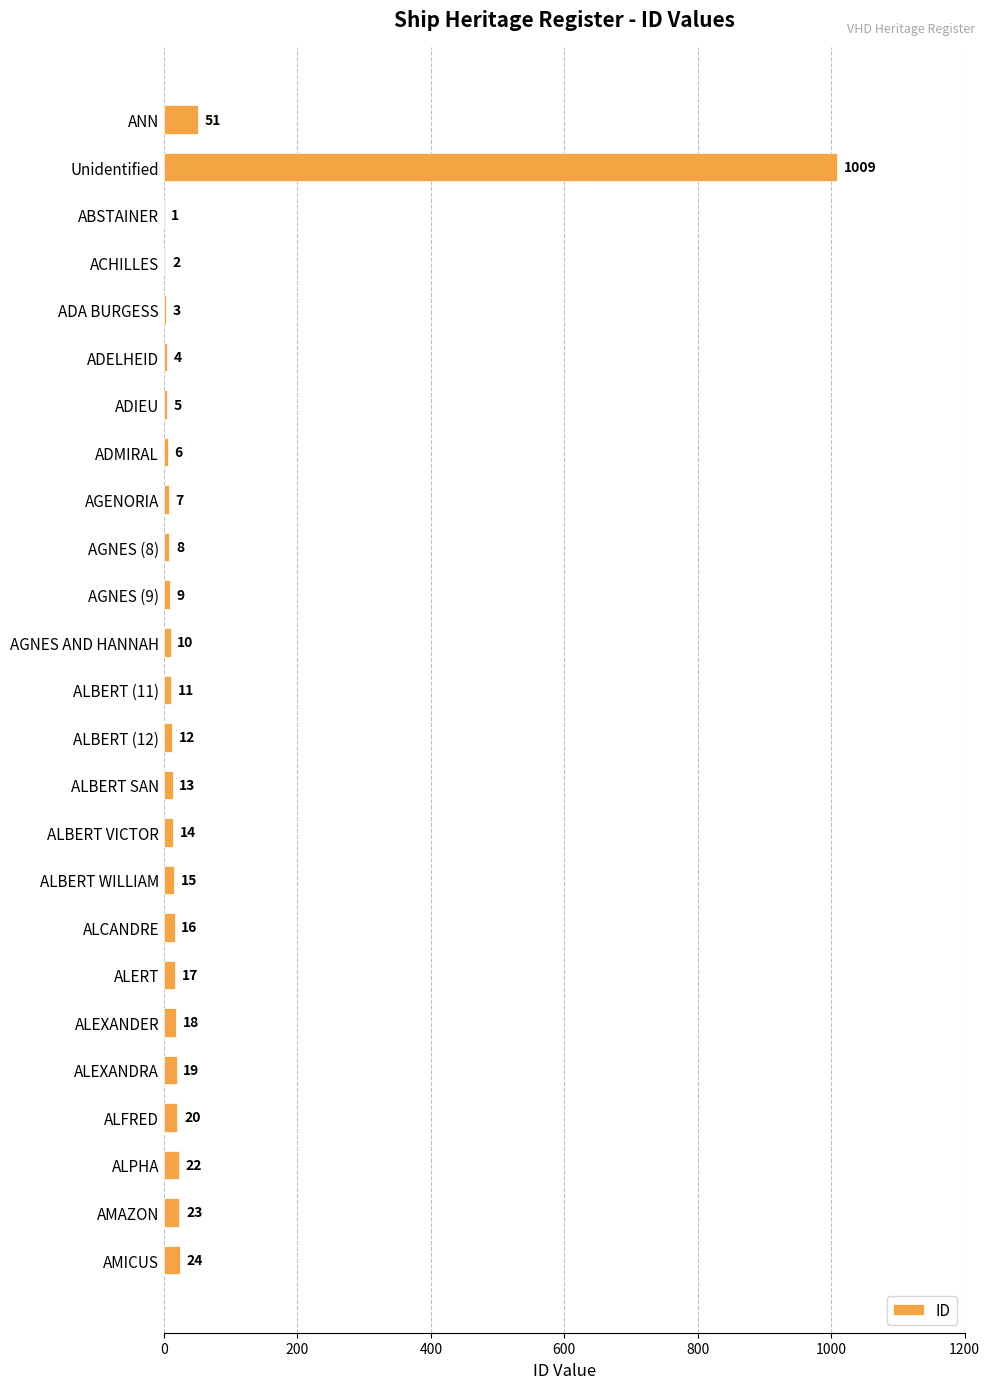

Is it true that the value at AMAZON is 23?

True